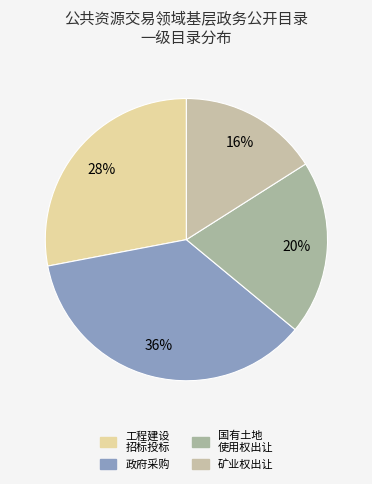

Count the number of slices in the pie.

4